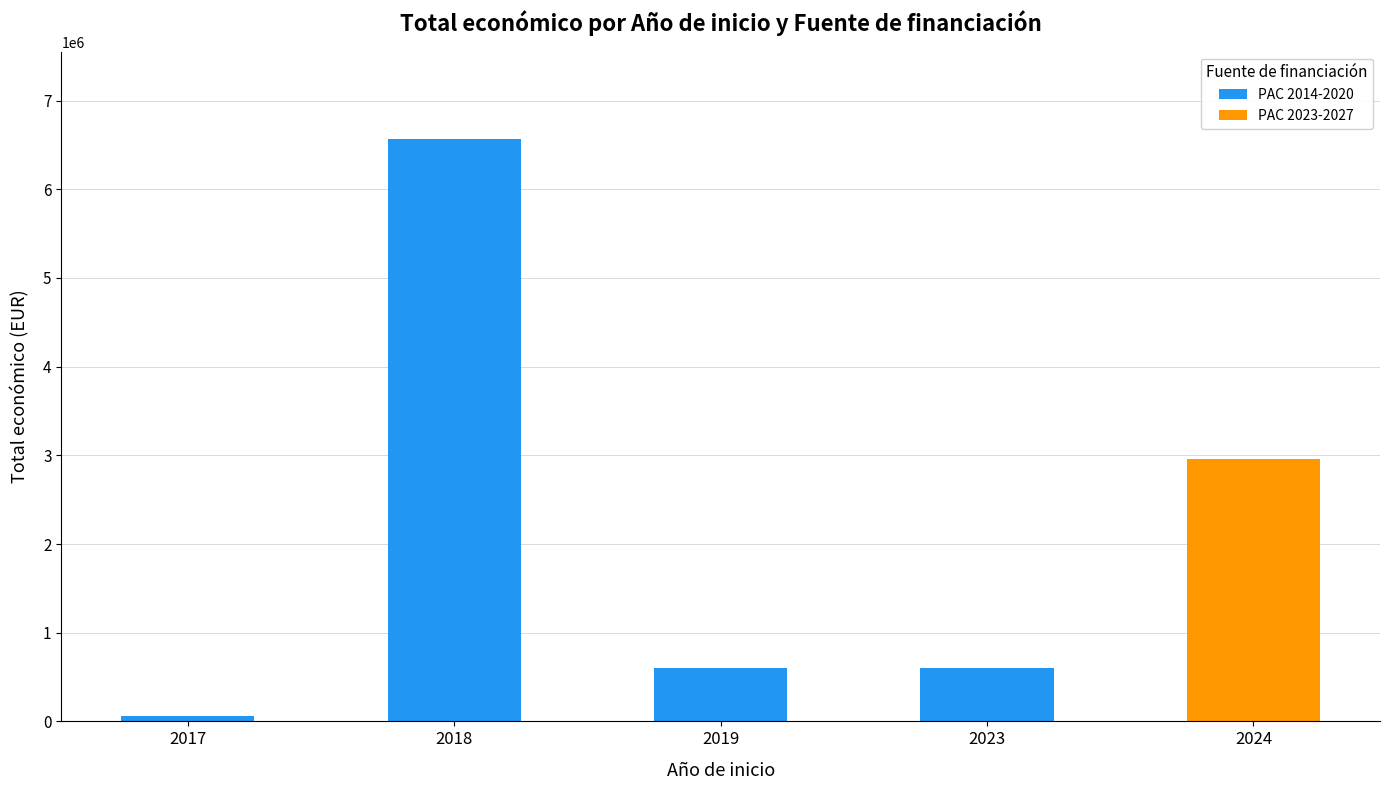

At which category is the sum across all series the highest?

2018